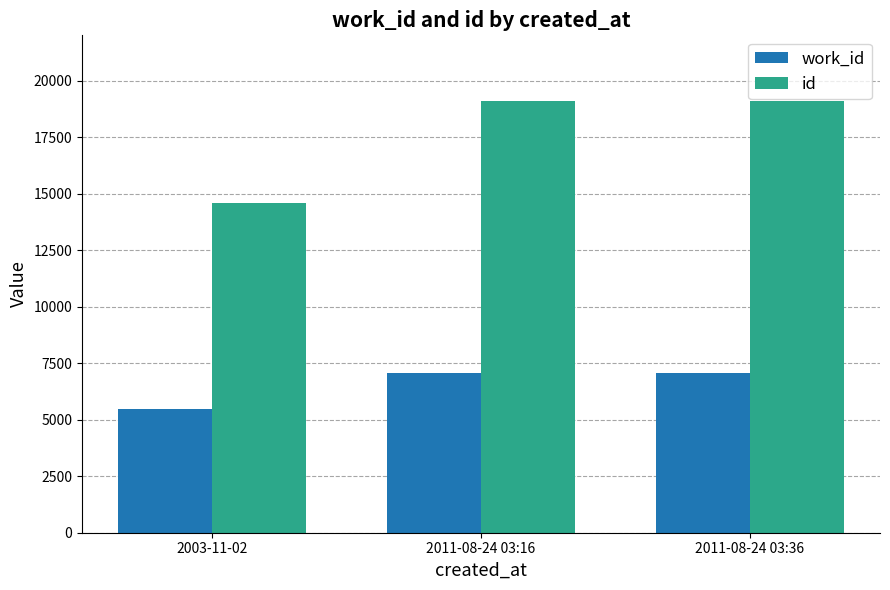

What is the value of the id bar at the 1st from the left?

14599